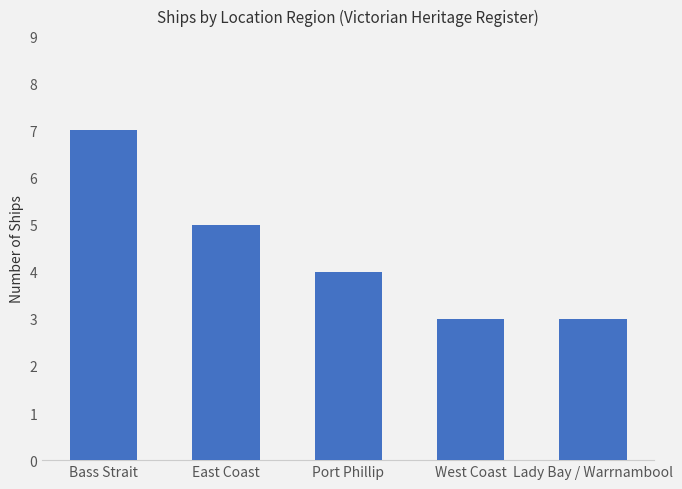

What is the difference between the values at Bass Strait and Lady Bay / Warrnambool?

4